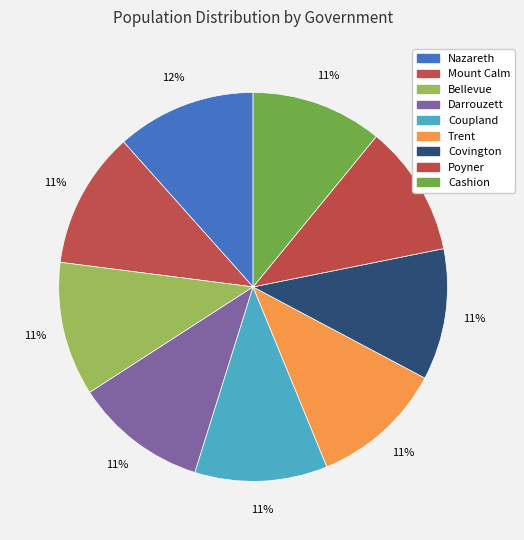

What is the change in value from Mount Calm to Trent?

-9